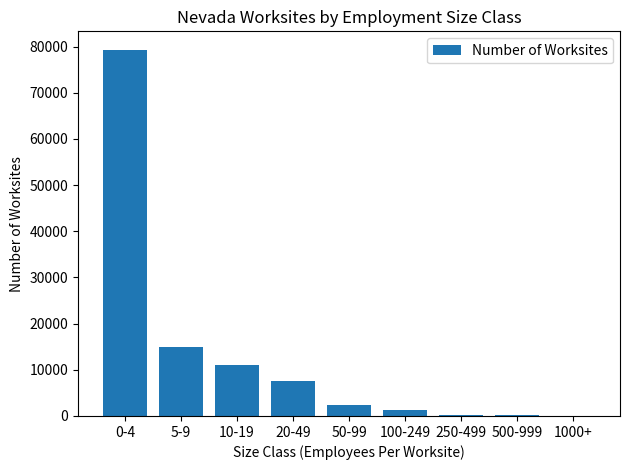

What is the greatest value displayed?

79328